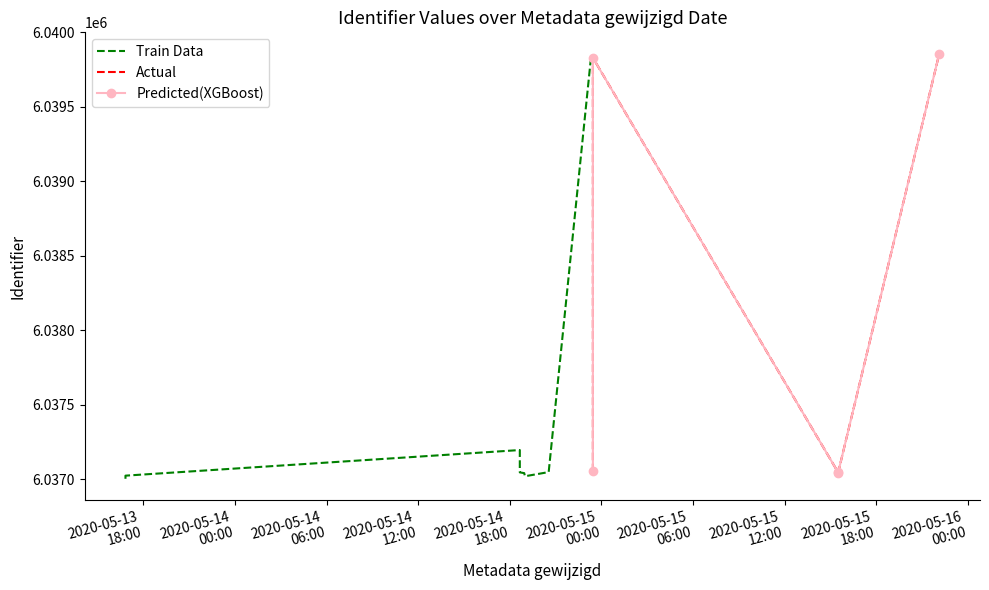

True or false: there are more than 0 points higher than both neighbors.

True